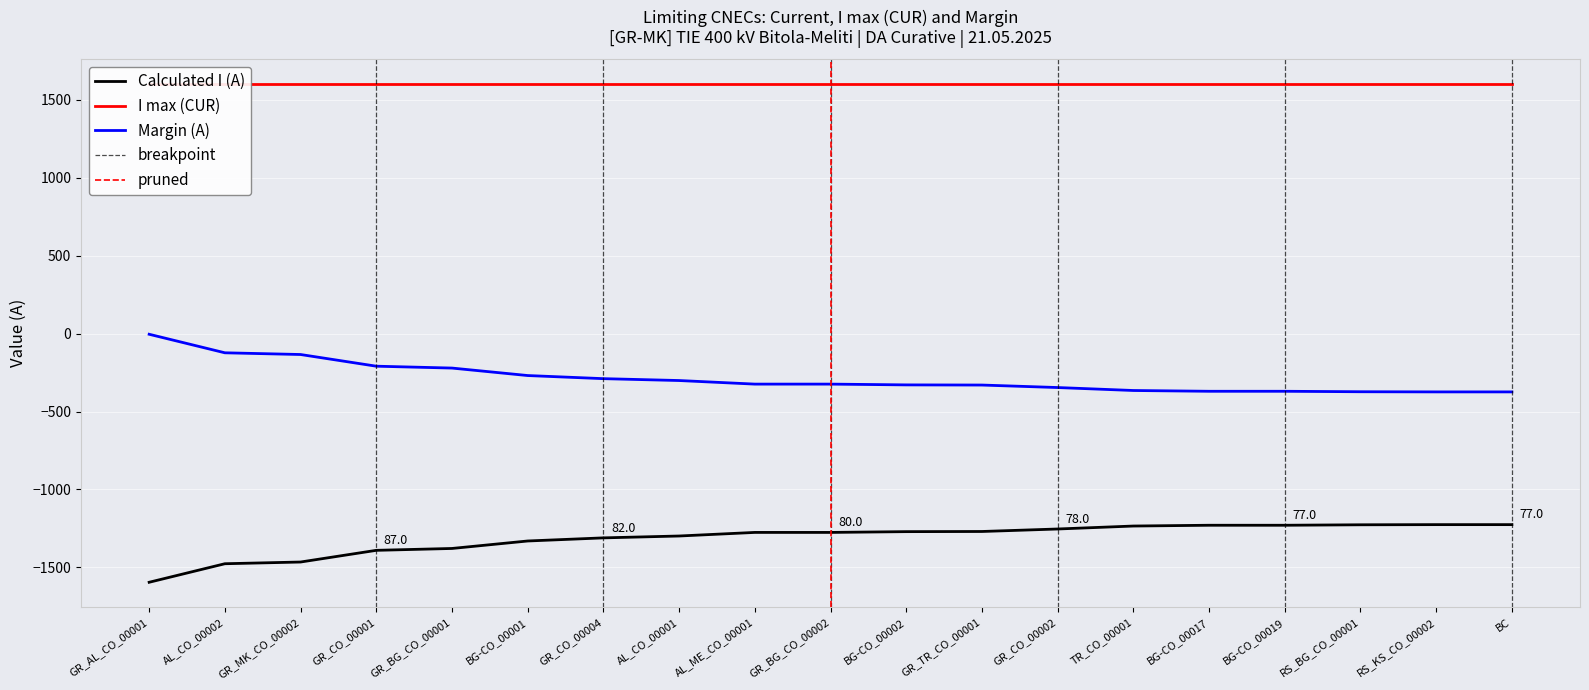

At which label does Margin (A) reach its peak?

GR_AL_CO_00001